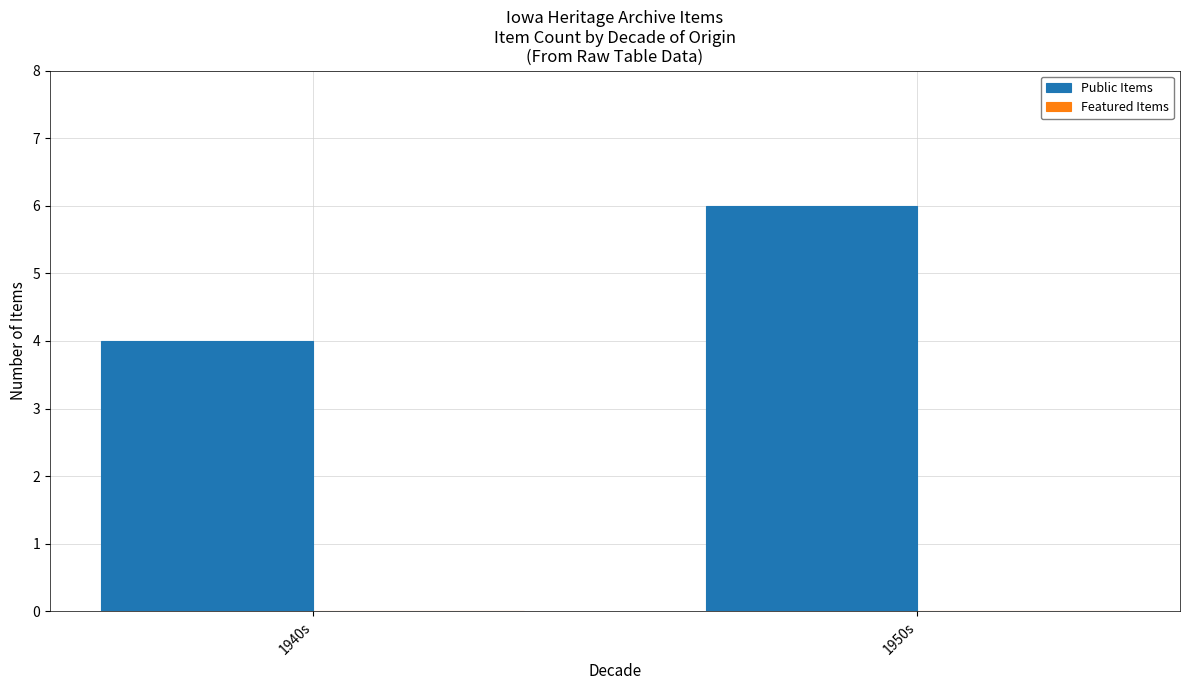

Rank the categories by value from highest to lowest.

1950s, 1940s